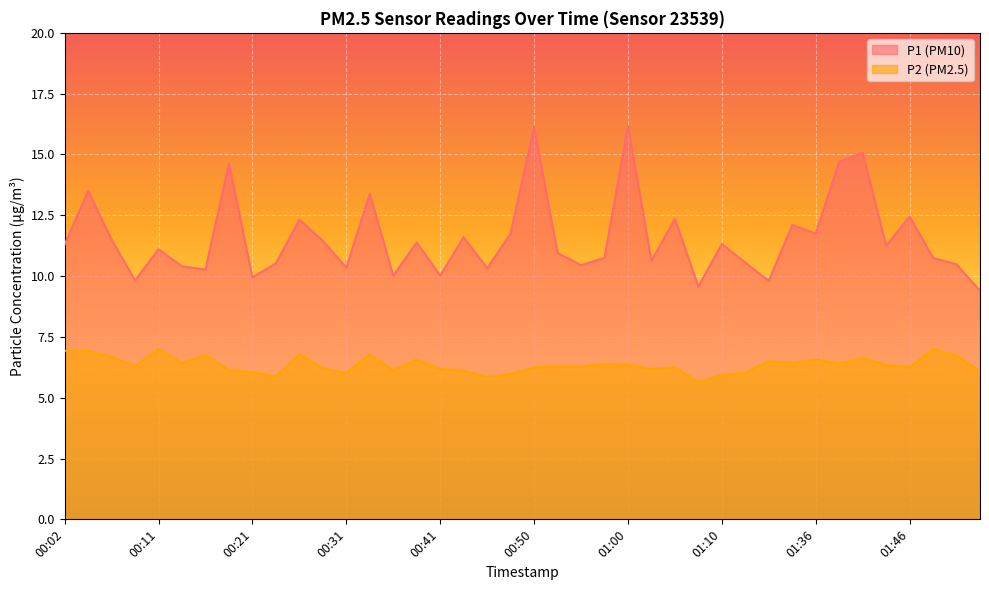

Between 01:08 and 01:31, which is larger?

01:31